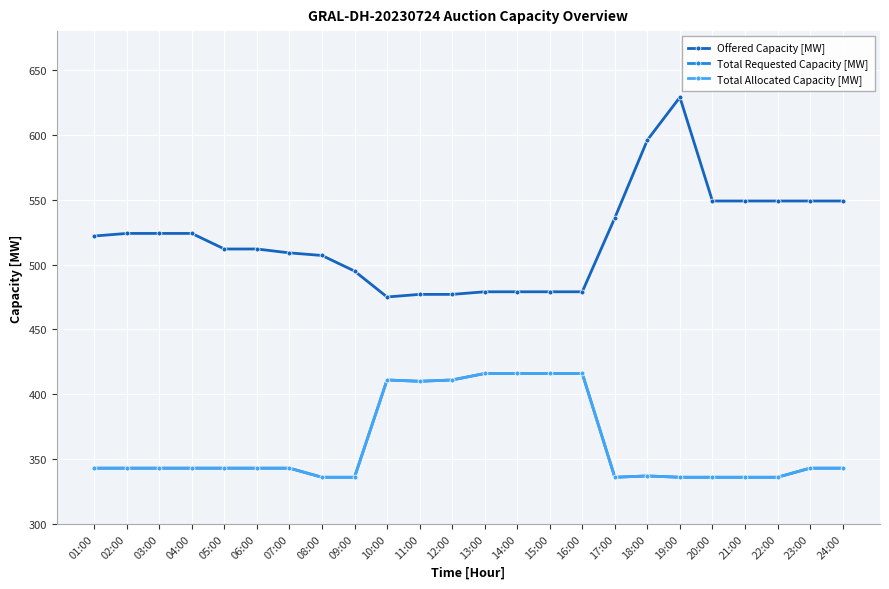

Reading right to left, transcribe all the data shown in this chart.

Offered Capacity [MW]: 549	549	549	549	549	629	596	536	479	479	479	479	477	477	475	495	507	509	512	512	524	524	524	522
Total Requested Capacity [MW]: 343	343	336	336	336	336	337	336	416	416	416	416	411	410	411	336	336	343	343	343	343	343	343	343
Total Allocated Capacity [MW]: 343	343	336	336	336	336	337	336	416	416	416	416	411	410	411	336	336	343	343	343	343	343	343	343